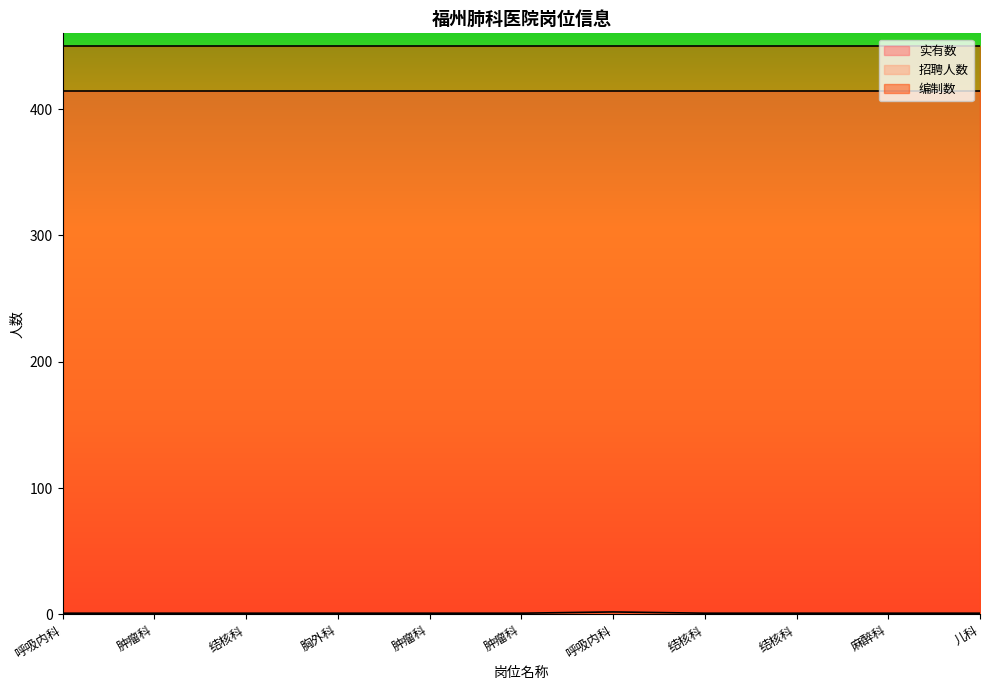

Reading right to left, list all the values displayed in this chart.

实有数: 414	414	414	414	414	414	414	414	414	414	414
招聘人数: 1	1	1	1	2	1	1	1	1	1	1
编制数: 450	450	450	450	450	450	450	450	450	450	450